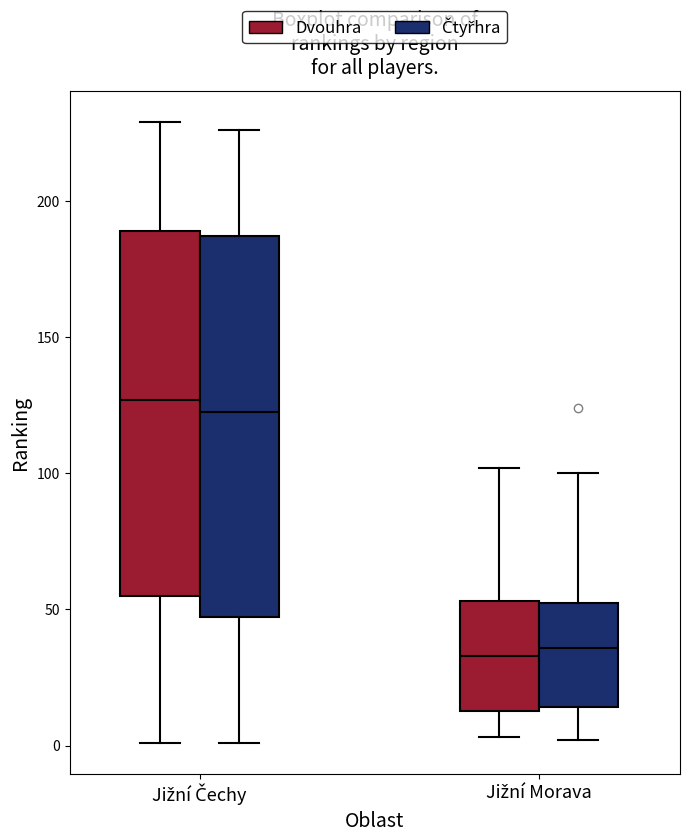

Reading left to right, read every box against the y-axis: the position of its median line, the range the box covers, and the ends of its whiskers. The values are not printed on the chart, so give them approximately, as read against the axis.

Jižní Čechy (Dvouhra): median 125, box 55 to 190, whiskers 0 to 230
Jižní Čechy (Čtyřhra): median 125, box 45 to 185, whiskers 0 to 225
Jižní Morava (Dvouhra): median 35, box 15 to 55, whiskers 5 to 100
Jižní Morava (Čtyřhra): median 35, box 15 to 55, whiskers 0 to 100